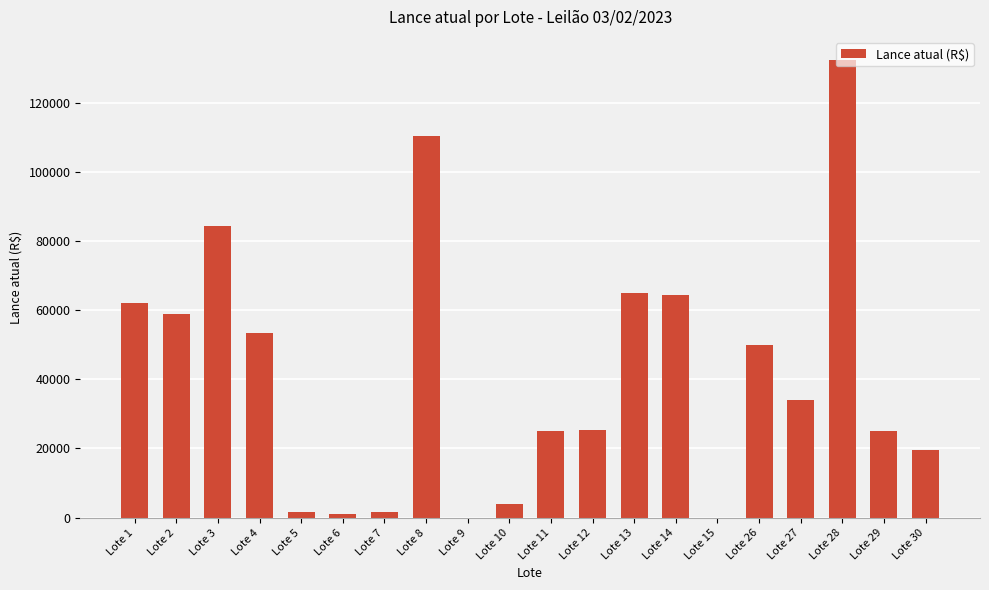

What is the sum of all values?

818255